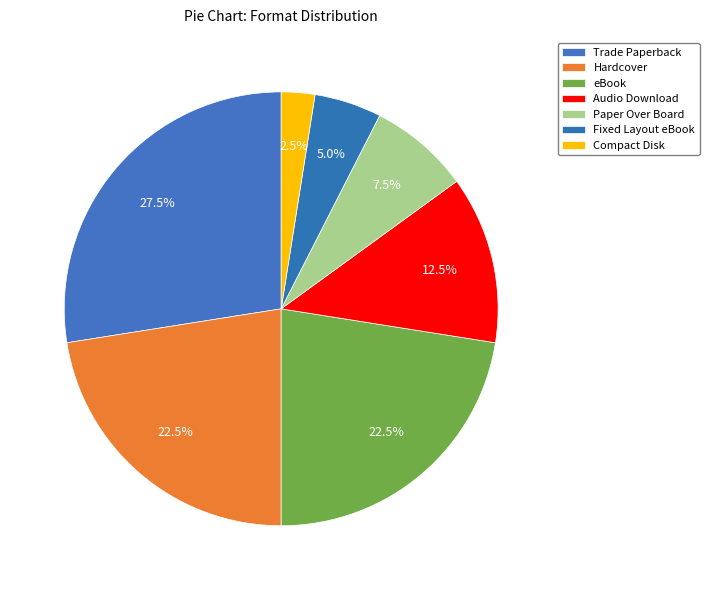

How many segments does this pie chart have?

7